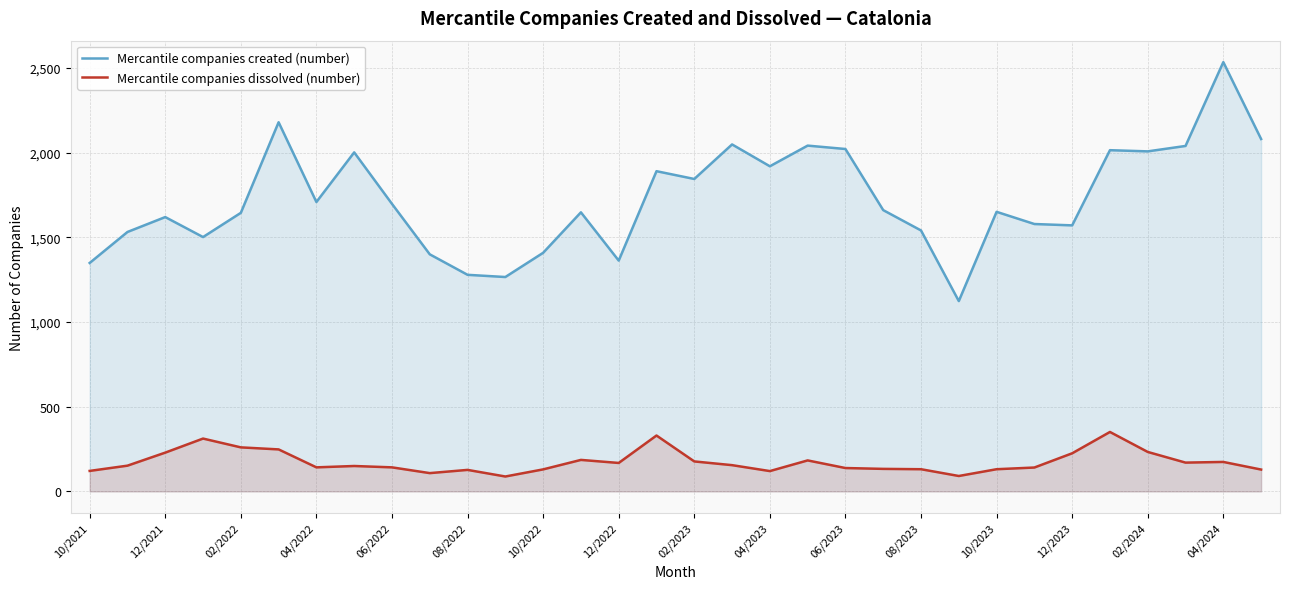

Which series has the largest range (max minus min)?

Mercantile companies created (number)